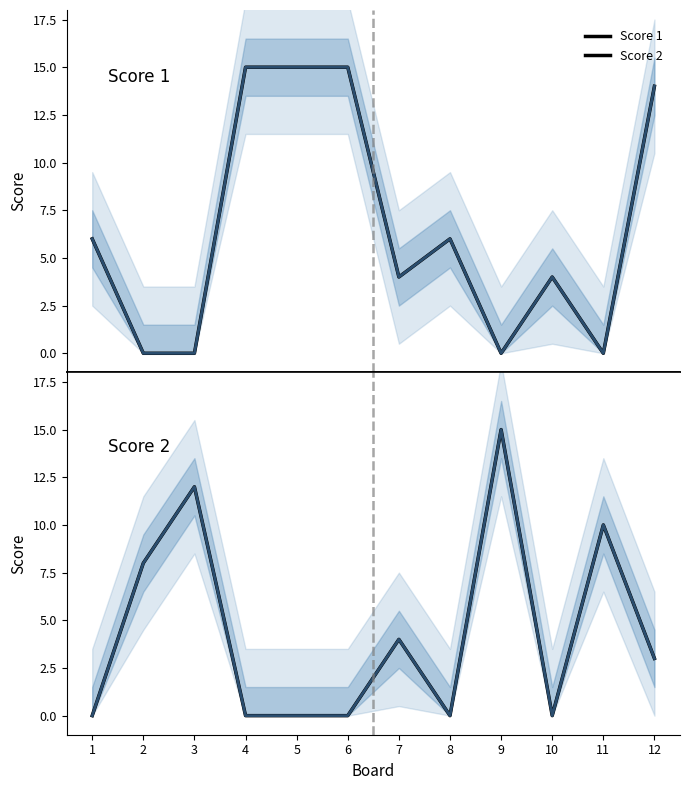

What is the value of the Score 2 point at the 2nd from the left?

8